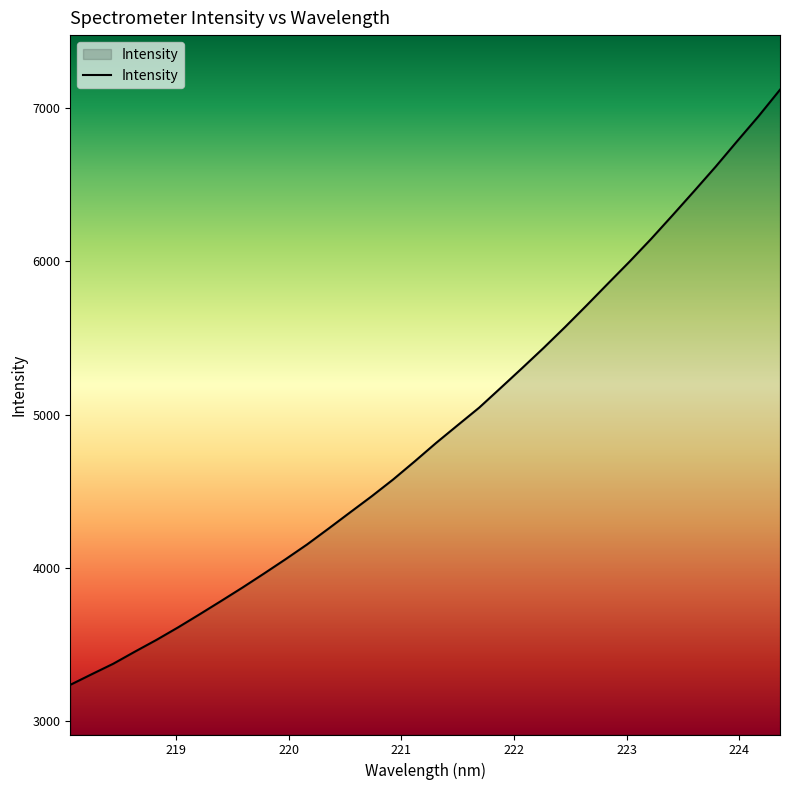

What is the average value?

4899.8